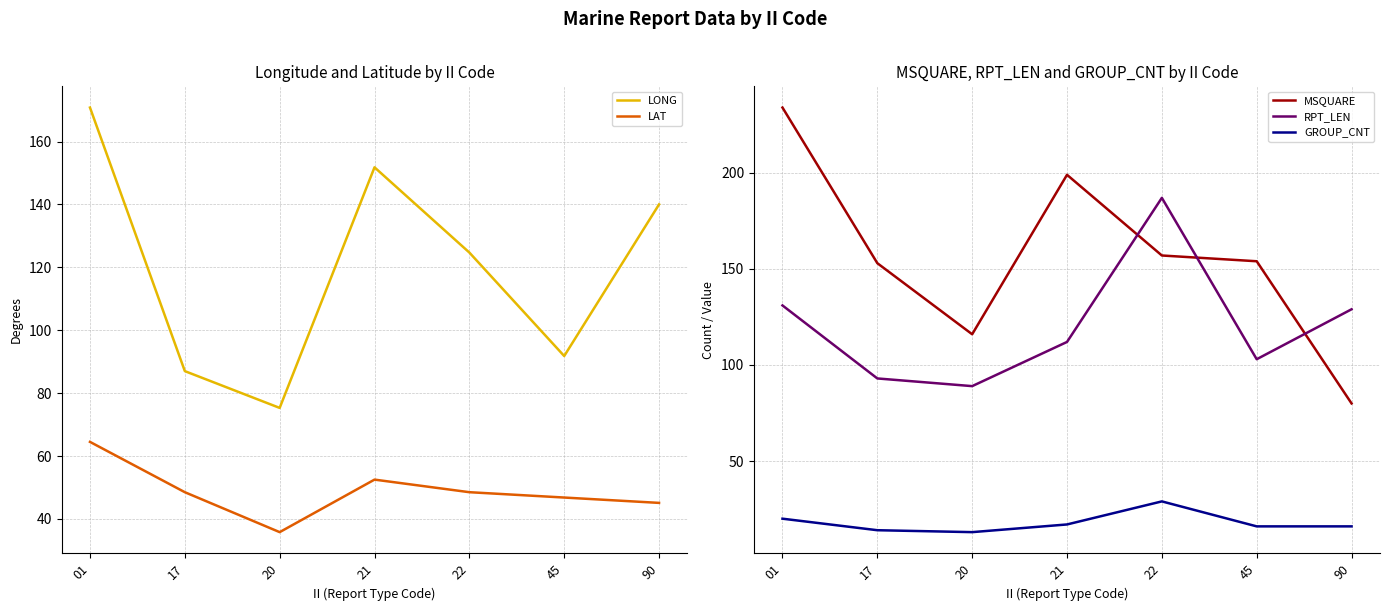

Which series has the largest total across all categories?

MSQUARE